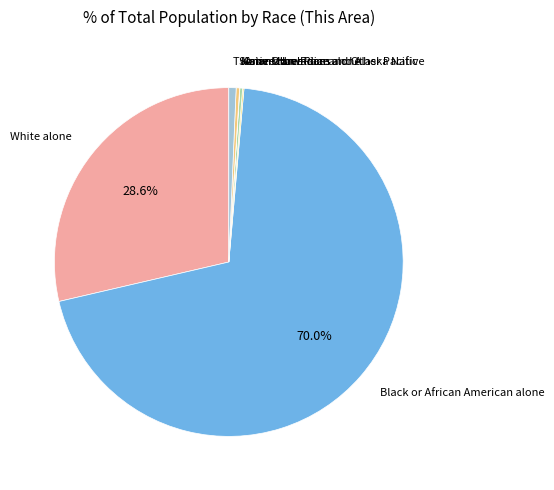

How much of the chart is everything except White alone?

71.4%